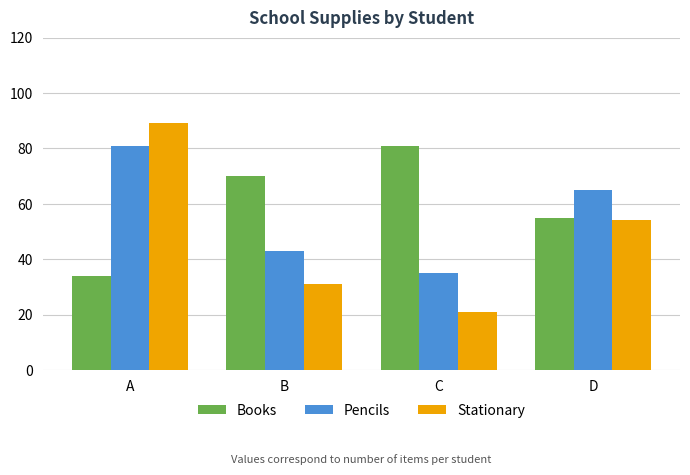

Which series has the largest total across all categories?

Books